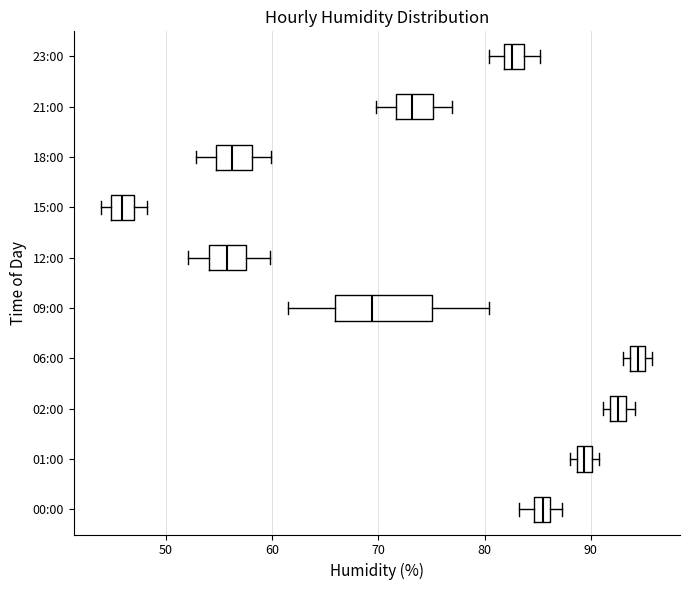

Where is the left edge of the box for 00:00 on the x-axis? The values are not printed on the chart, so give them approximately, as read against the axis.

85